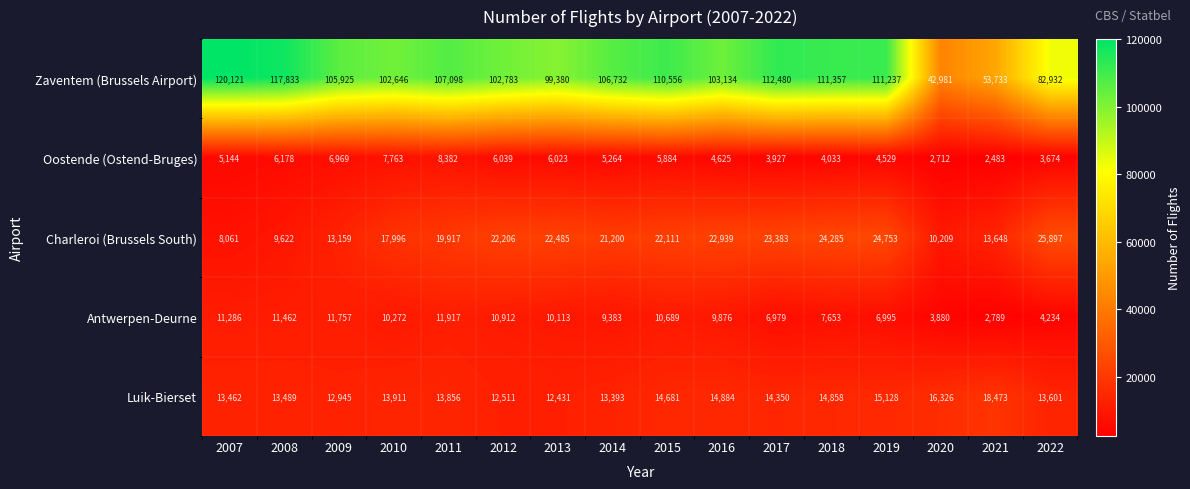

How many series are shown in this chart?

5